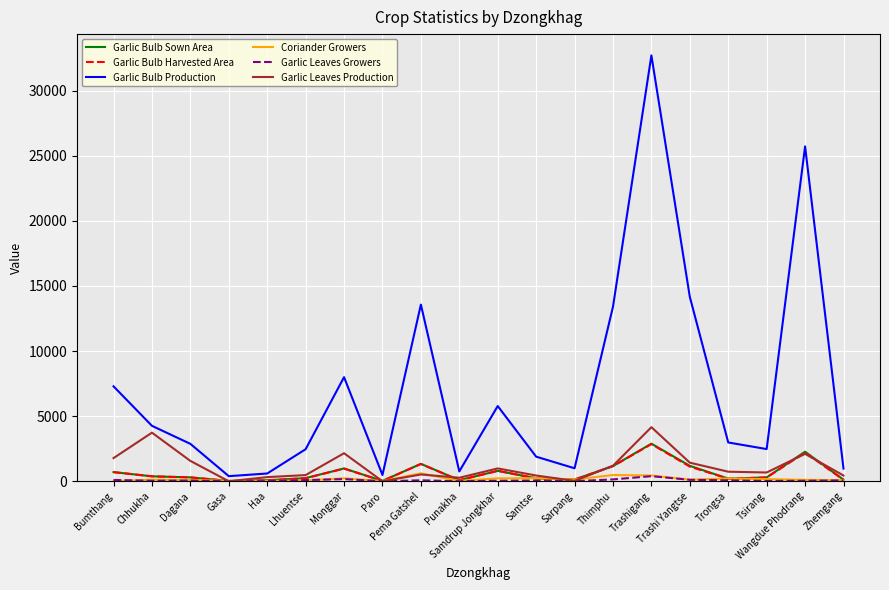

Which series has the largest total across all categories?

Garlic Bulb Production